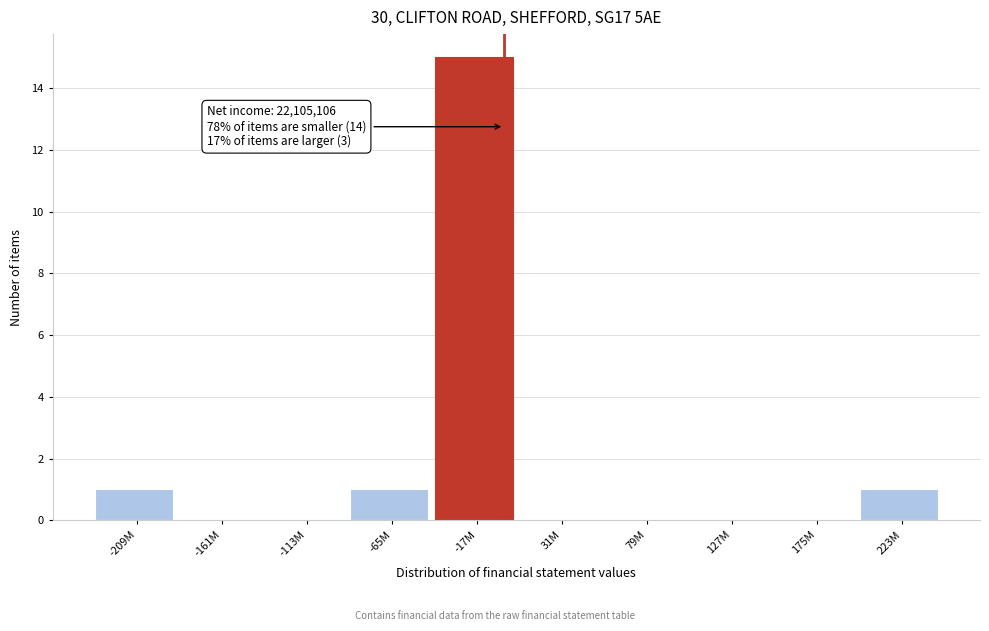

Reading left to right, transcribe all the data shown in this chart.

-209M=1	-161M=0	-113M=0	-65M=1	-17M=15	31M=0	79M=0	127M=0	175M=0	223M=1